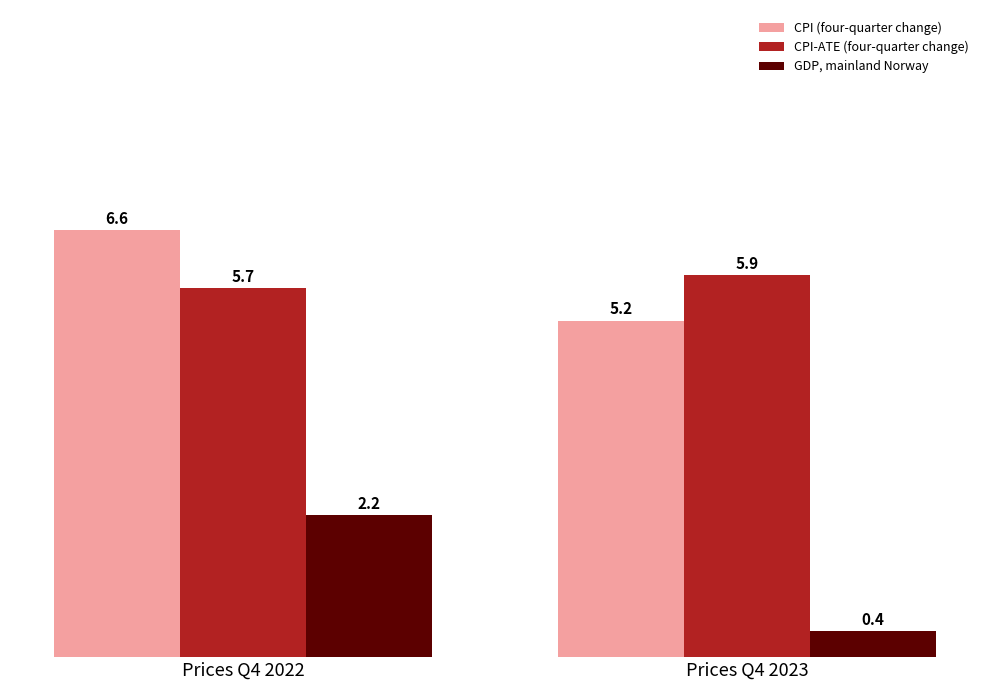

Which series has the largest range (max minus min)?

GDP, mainland Norway